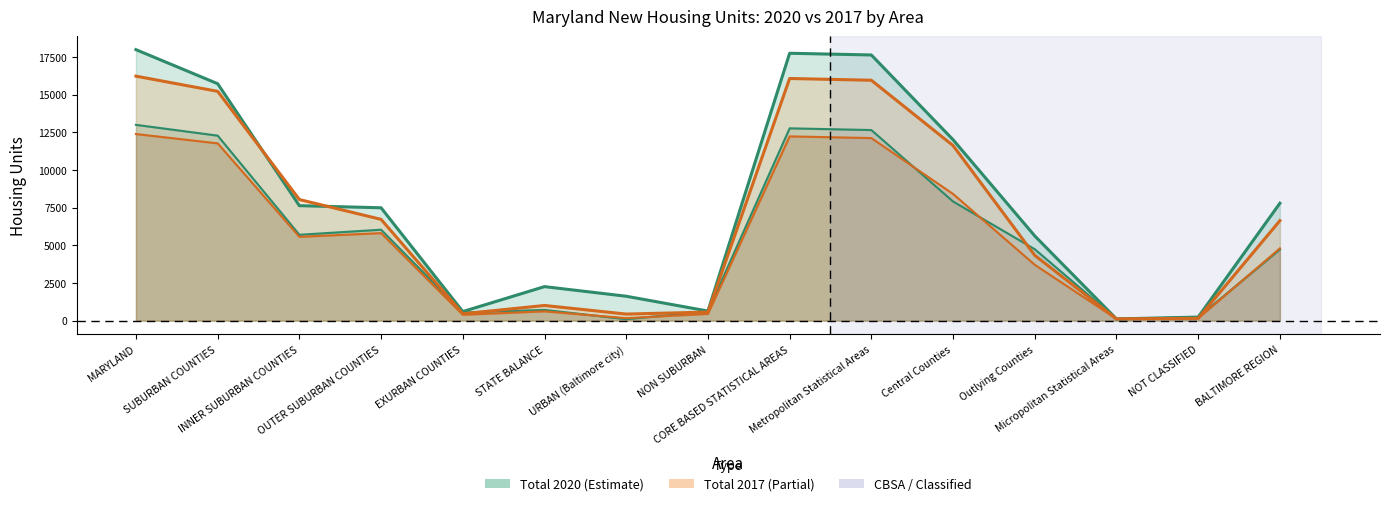

Which has a higher value, NOT CLASSIFIED or Central Counties?

Central Counties